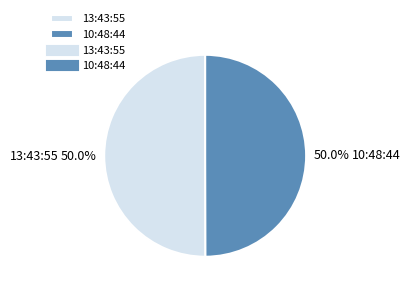

What percentage do 13:43:55 and 10:48:44 together represent?

100.0%